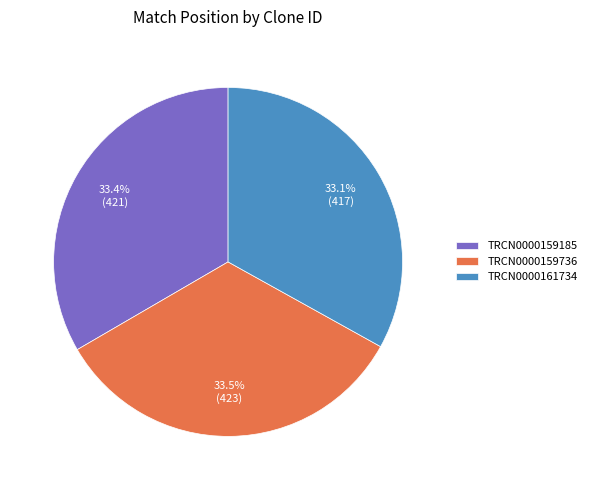

Is there any slice that represents more than half of the pie?

No